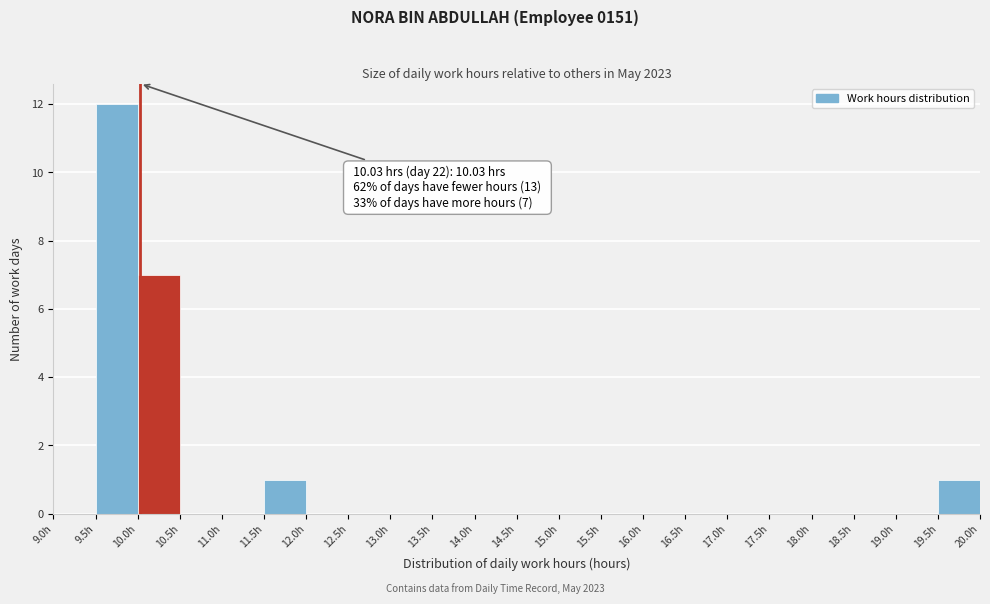

Which range on the x-axis has the tallest bar?

9.5 to 10.0